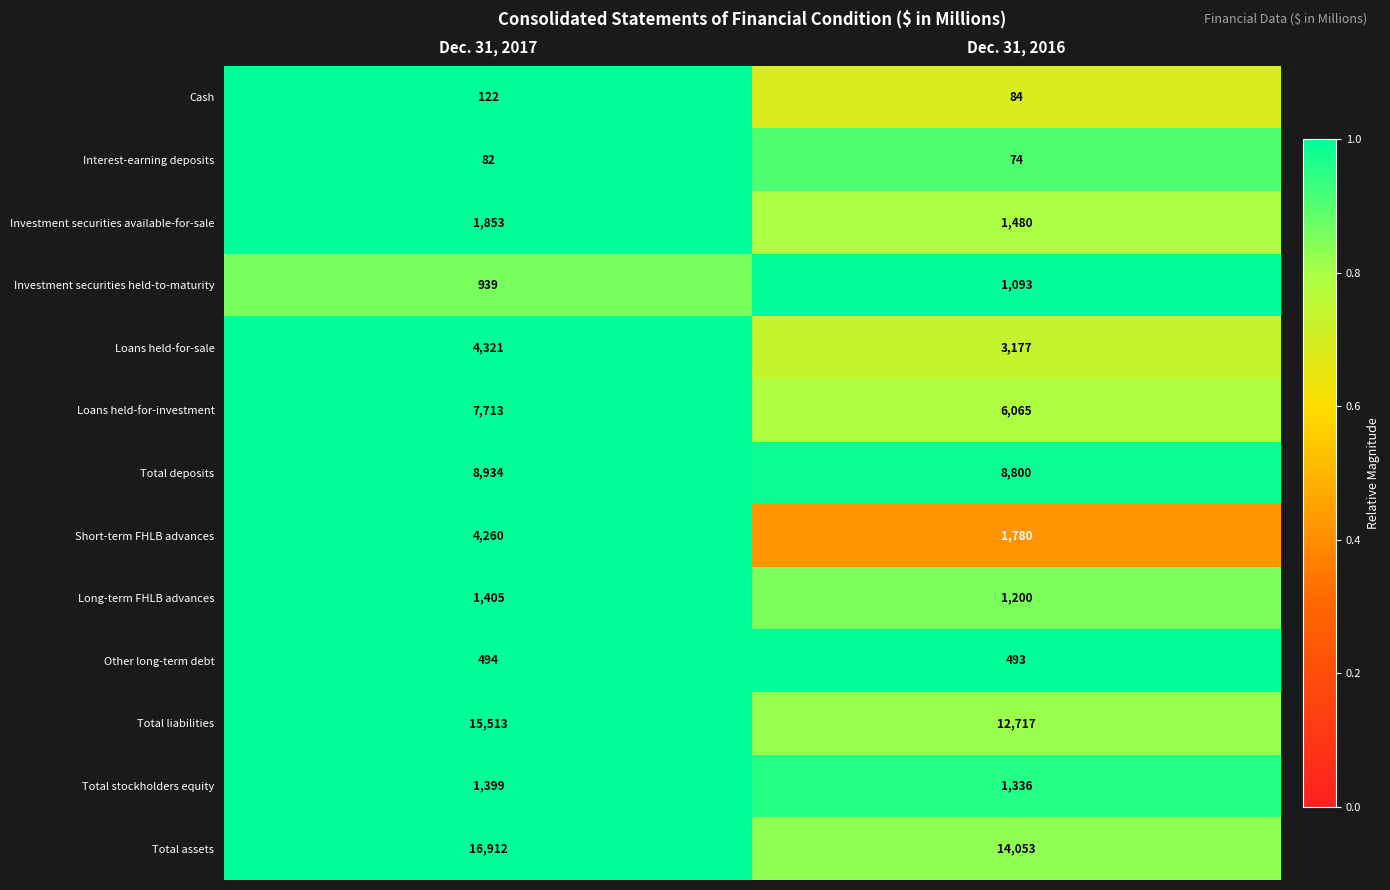

Rank the series at Dec. 31, 2016 from lowest to highest value.

Interest-earning deposits, Cash, Other long-term debt, Investment securities held-to-maturity, Long-term FHLB advances, Total stockholders equity, Investment securities available-for-sale, Short-term FHLB advances, Loans held-for-sale, Loans held-for-investment, Total deposits, Total liabilities, Total assets